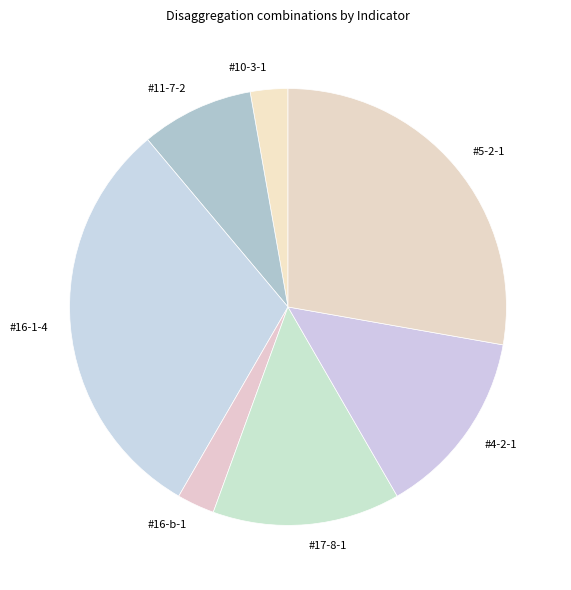

Which category has the biggest portion of the pie?

#16-1-4